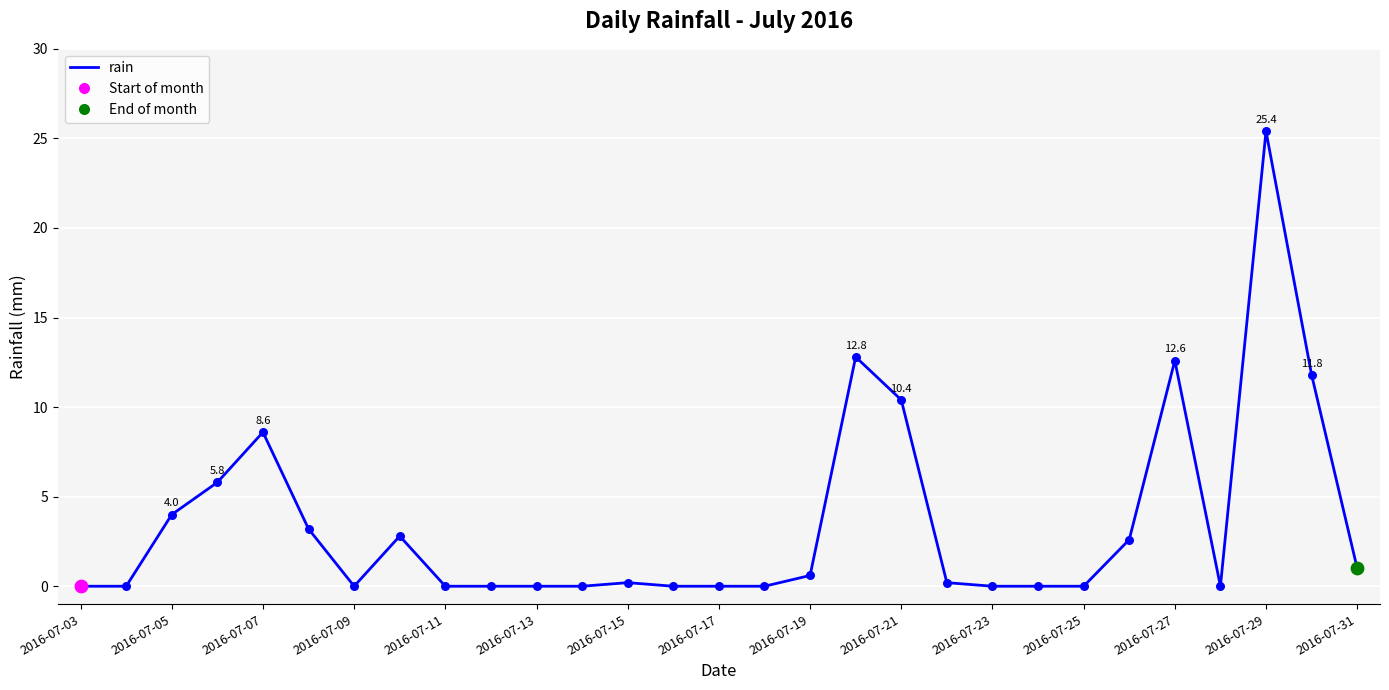

What is the difference between the maximum and minimum values?

25.4